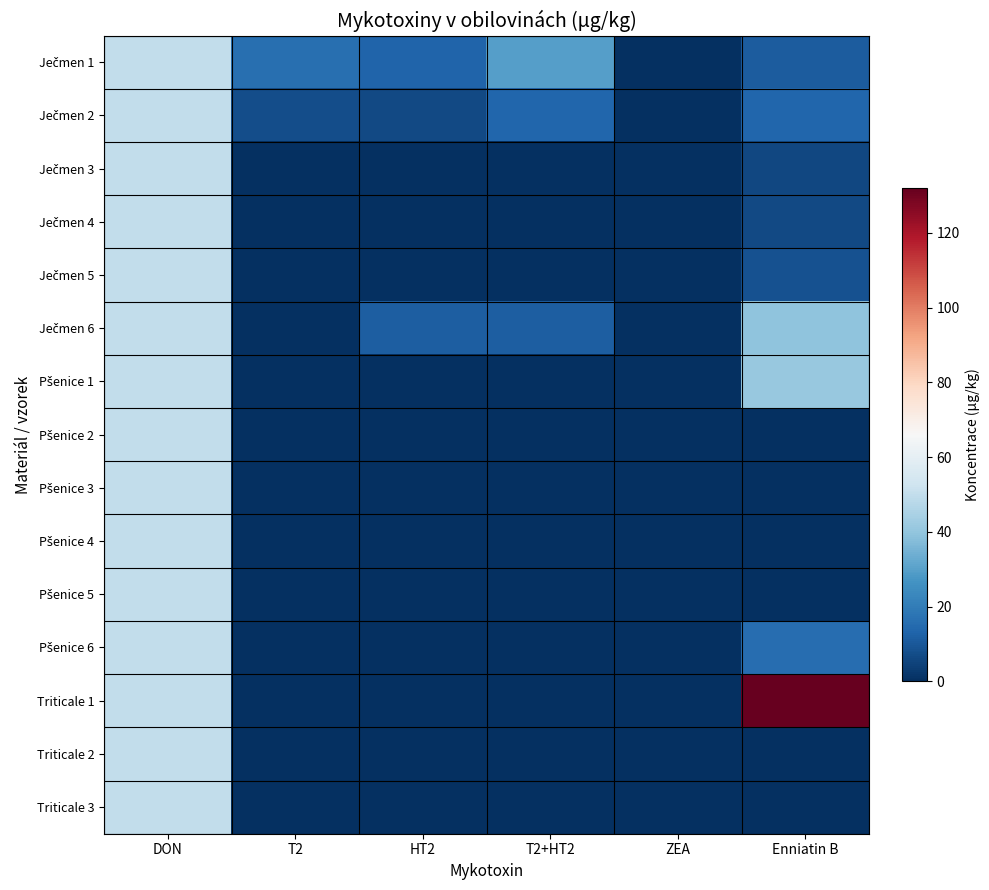

At how many categories does at least one series exceed 126?

1